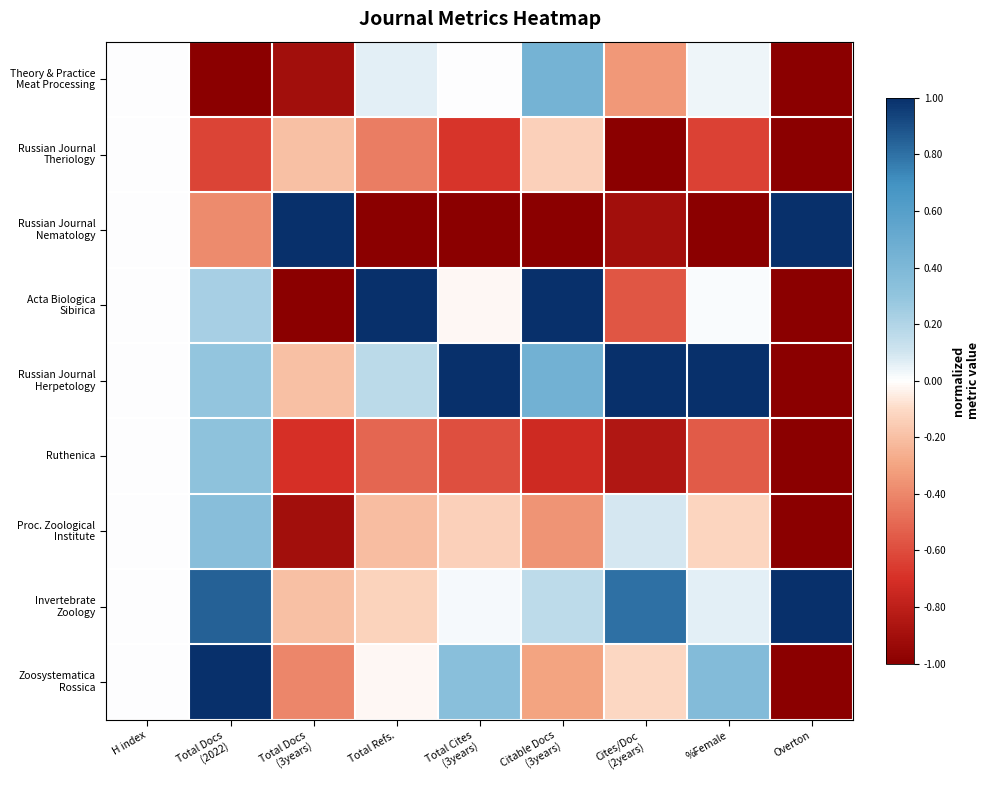

At how many categories does at least one series exceed 0?

8